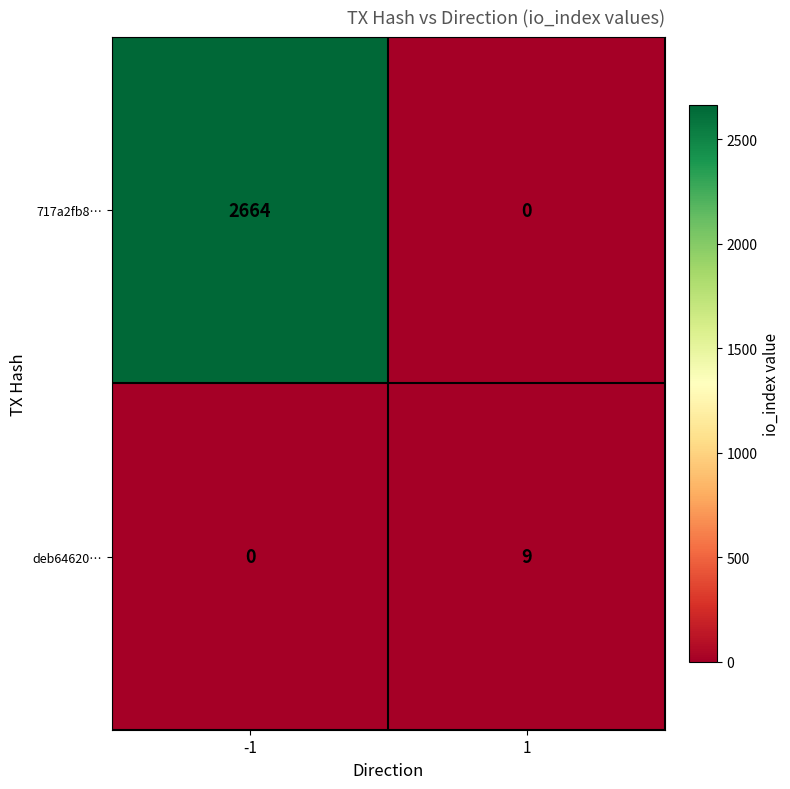

What is the total value across all series at 1?

9